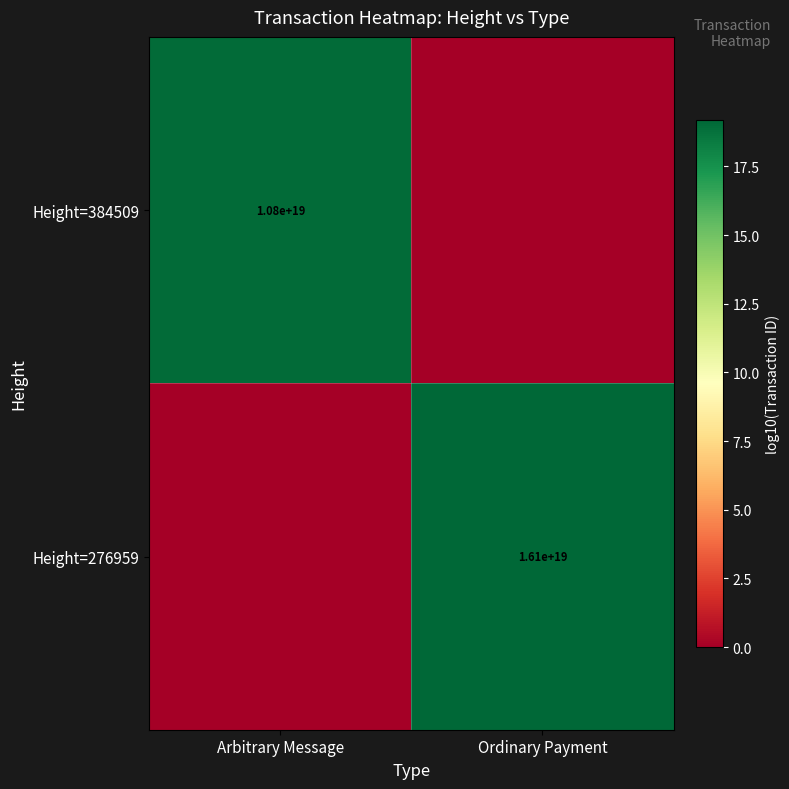

The Height=384509 series shows 10800000000000000000 at Arbitrary Message. True or false?

True